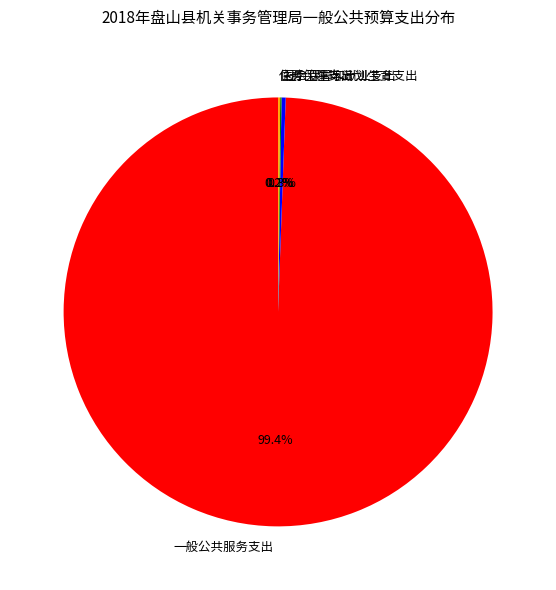

What portion of the pie excludes 一般公共服务支出?

0.6%